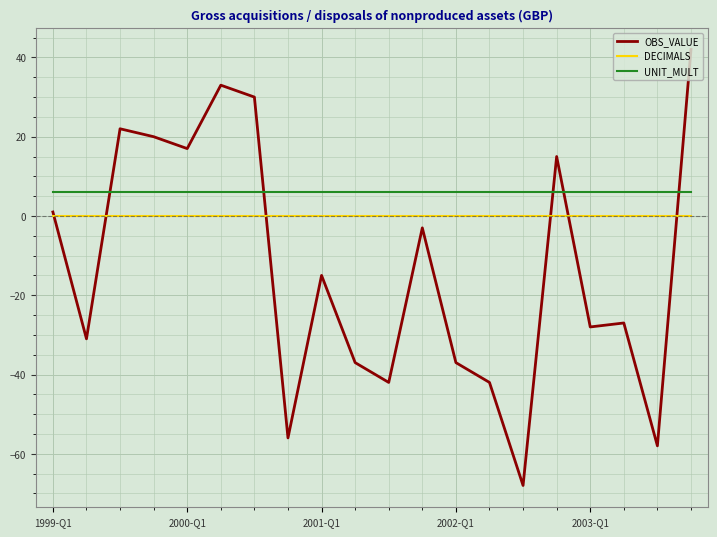

Does the chart have visible grid lines?

Yes